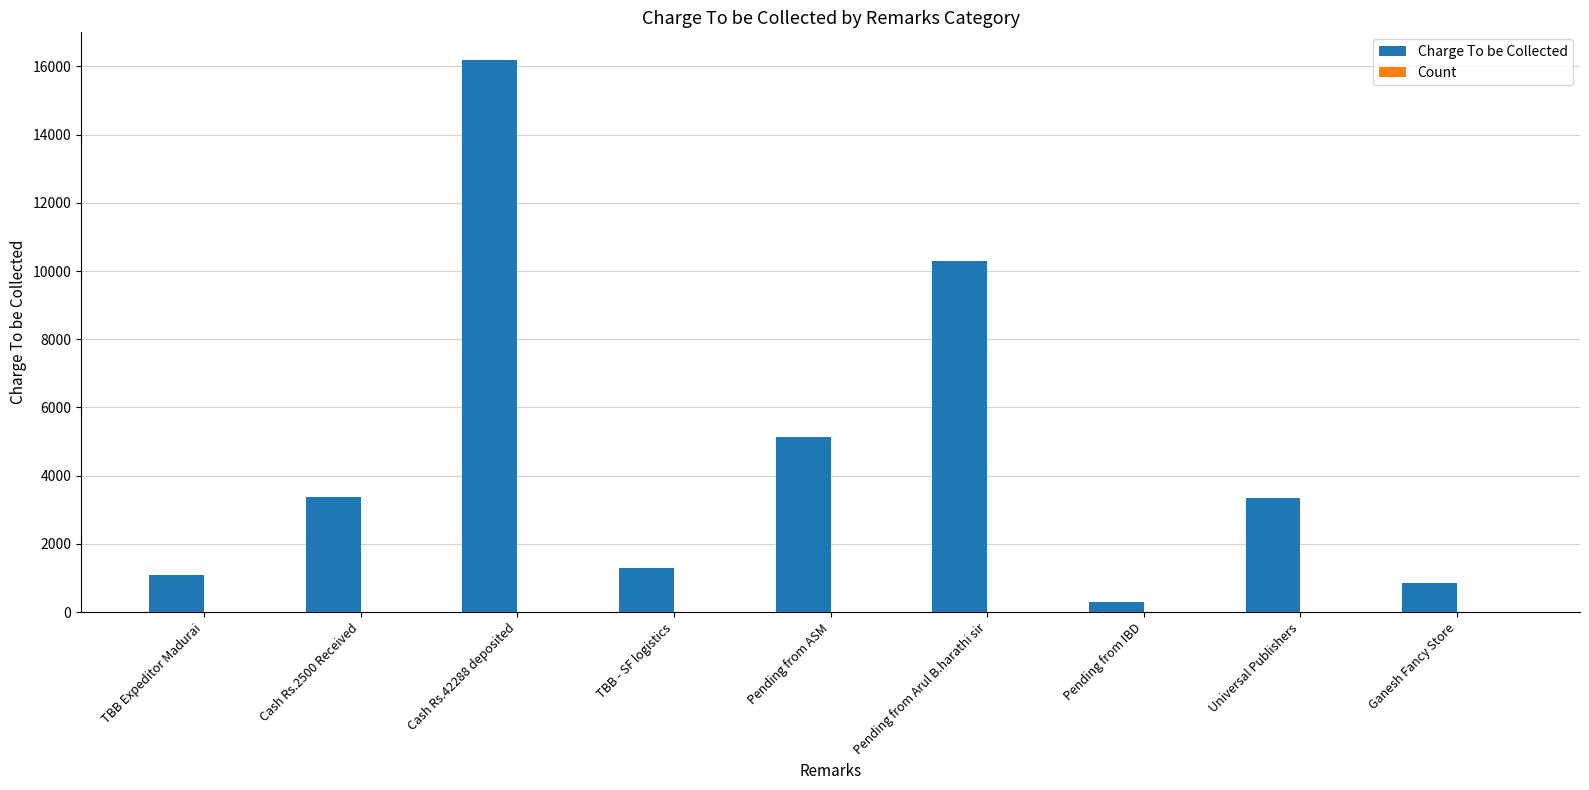

How many series are shown in this chart?

2